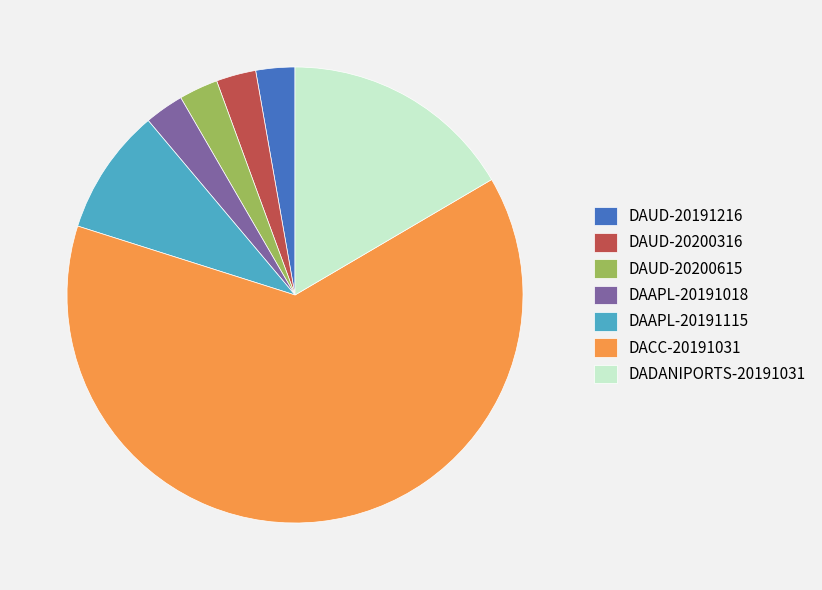

Is the sum of DAAPL-20191018 and DADANIPORTS-20191031 greater than half?

No